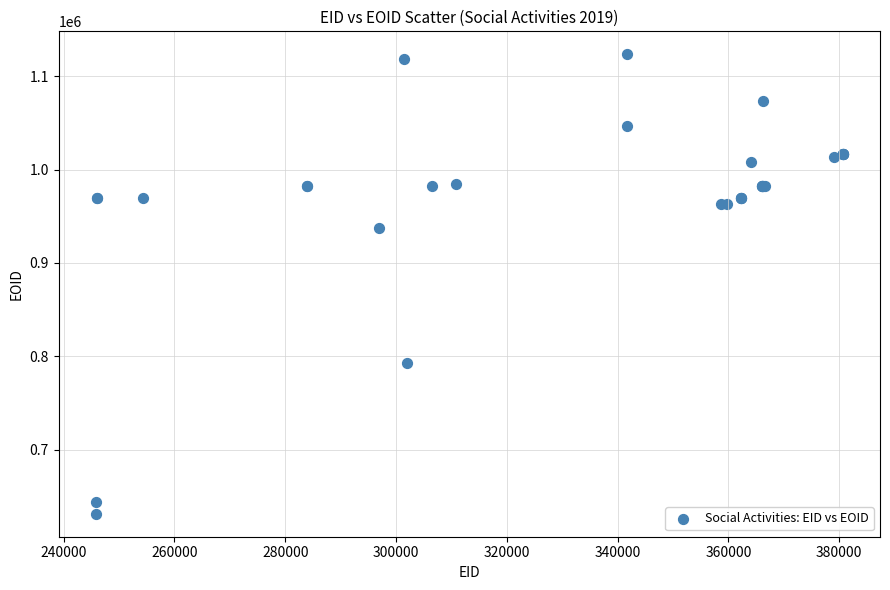

What Y value in the scatter plot is closest to 877368?

937852